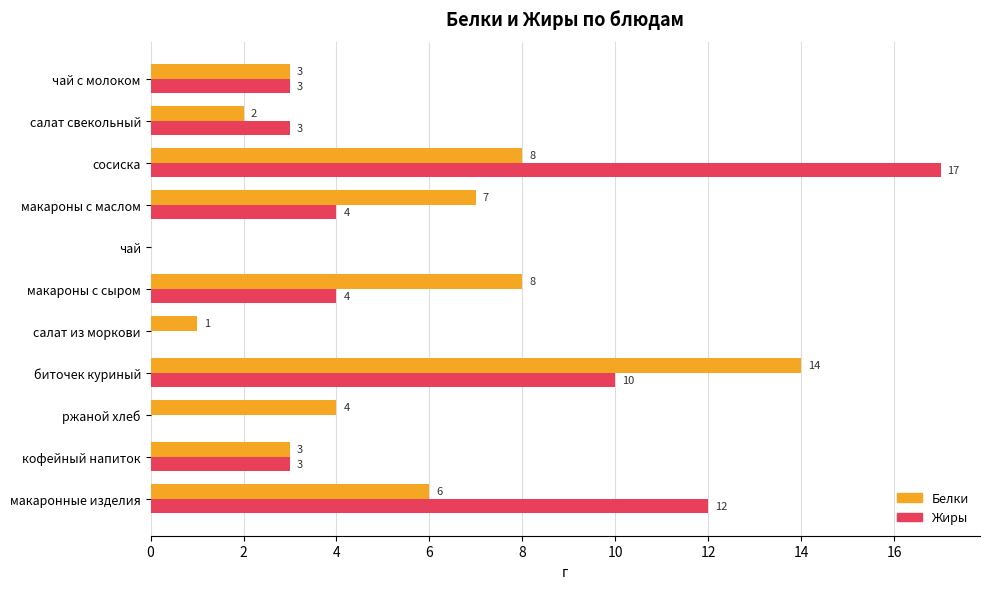

Which series has the widest spread of values?

Жиры